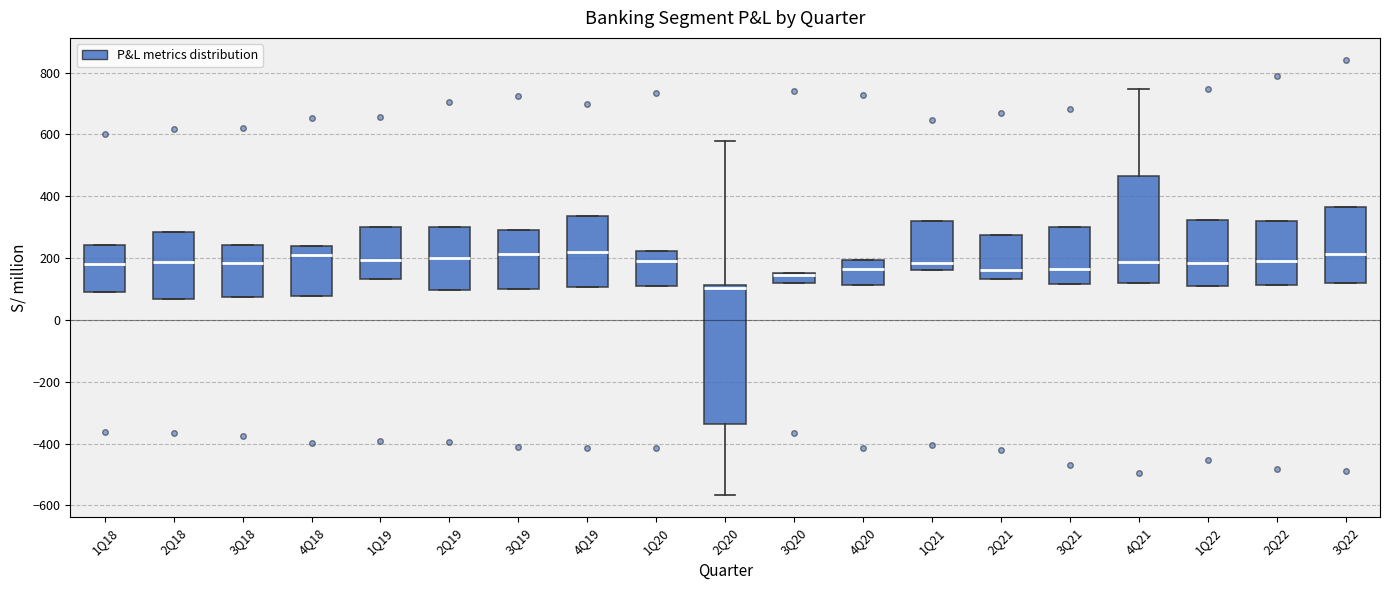

Which box's median line is the lowest?

2Q20